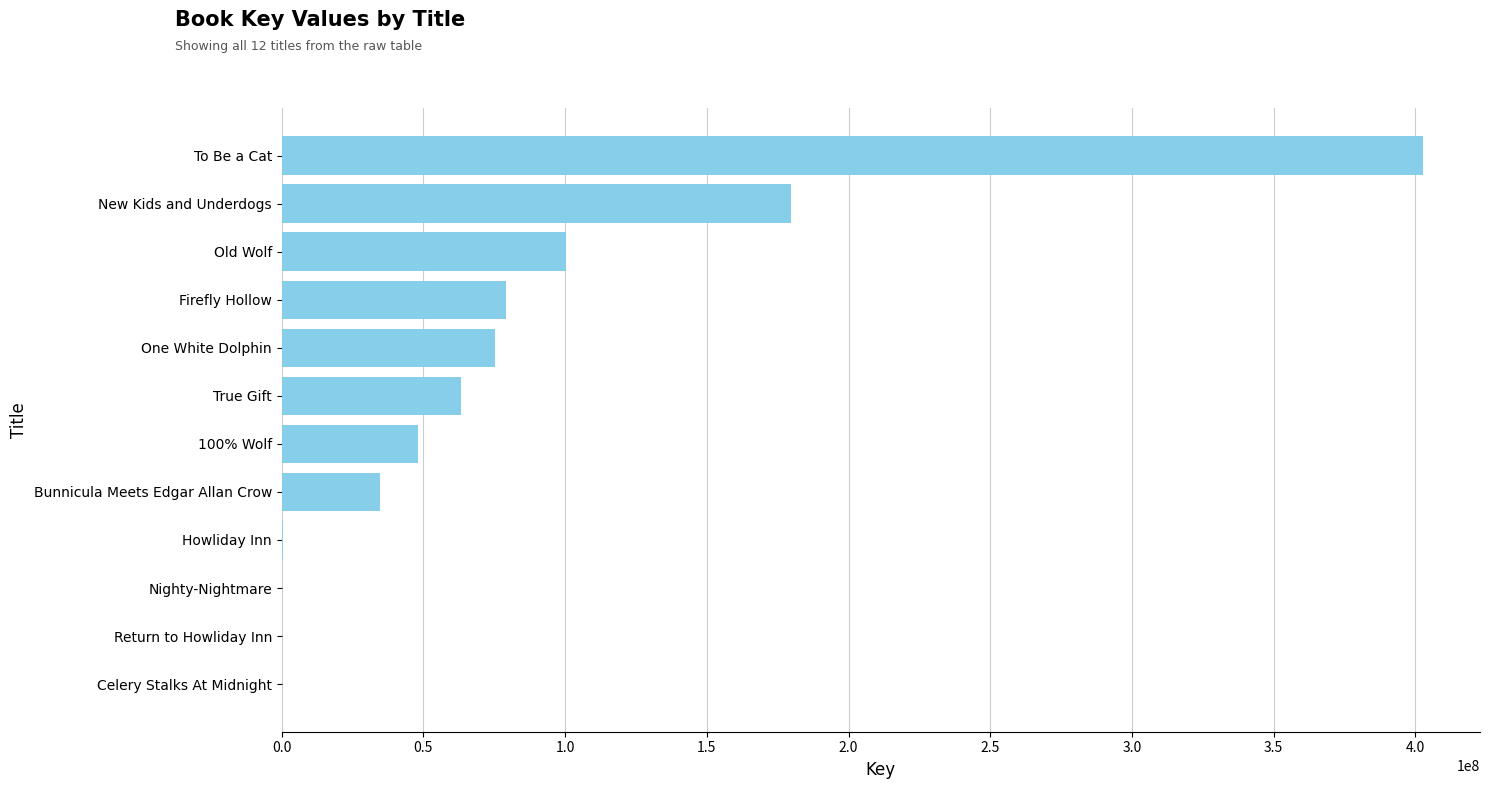

Which label corresponds to the largest value in the chart?

To Be a Cat